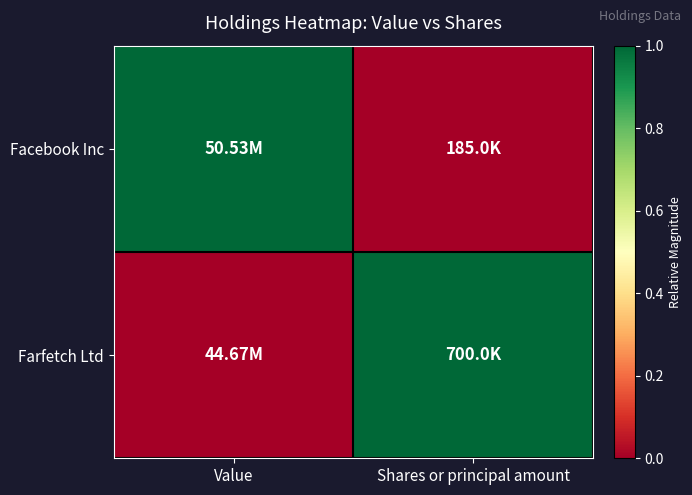

Reading left to right, transcribe all the data shown in this chart.

Facebook Inc: Value=1	Shares or principal amount=0
Farfetch Ltd: Value=0	Shares or principal amount=1